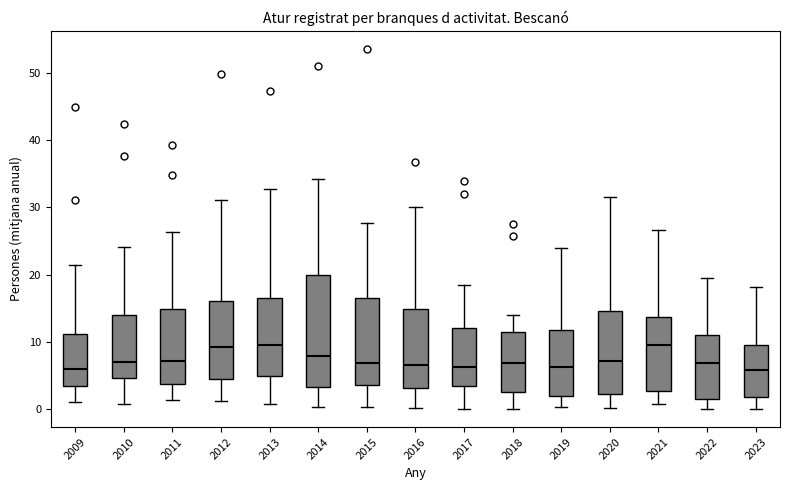

Comparing the boxes themselves (not the whiskers), which one is the tallest?

2014